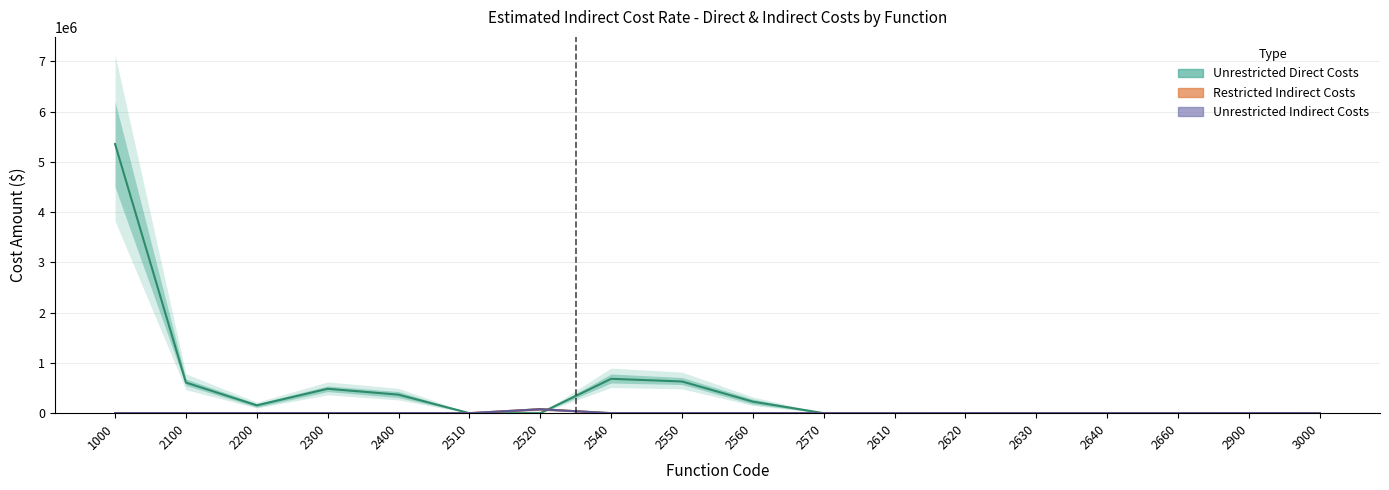

True or false: Restricted Indirect Costs and Unrestricted Direct Costs intersect in this chart.

True